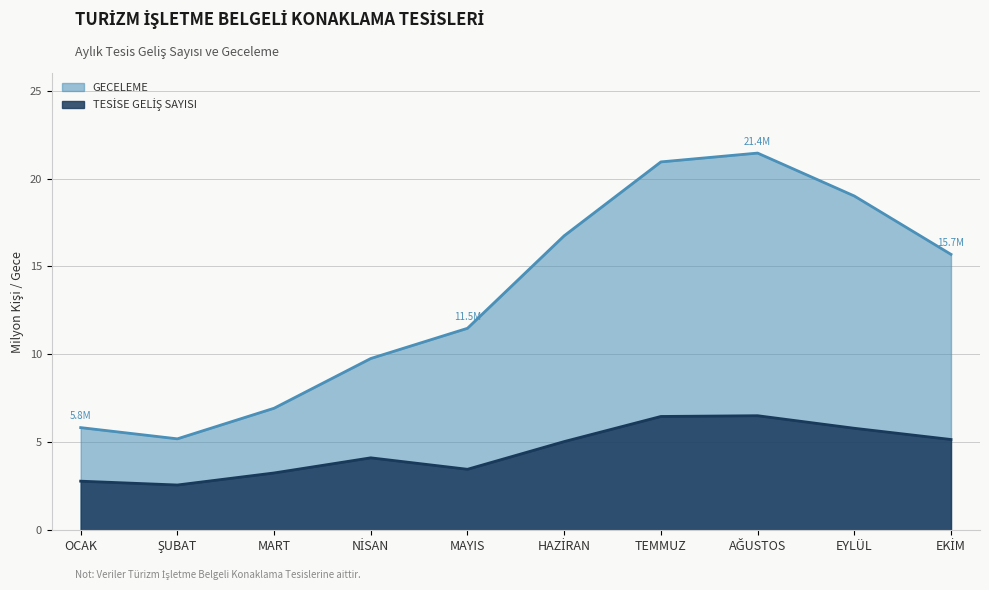

Reading right to left, what are all the values shown in this chart?

TESİSE GELİŞ SAYISI: EKİM=5.2	EYLÜL=5.8	AĞUSTOS=6.5	TEMMUZ=6.5	HAZİRAN=5.0	MAYIS=3.5	NİSAN=4.1	MART=3.3	ŞUBAT=2.6	OCAK=2.8
GECELEME: EKİM=15.7	EYLÜL=19.0	AĞUSTOS=21.4	TEMMUZ=20.9	HAZİRAN=16.7	MAYIS=11.5	NİSAN=9.8	MART=6.9	ŞUBAT=5.2	OCAK=5.8